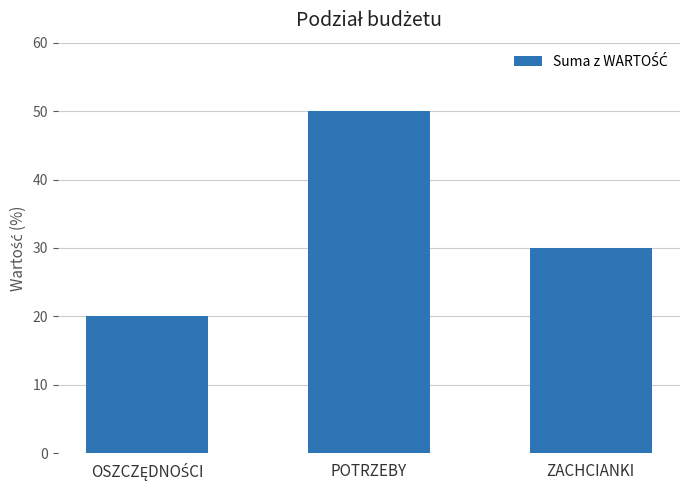

What is the maximum value shown in the chart?

50